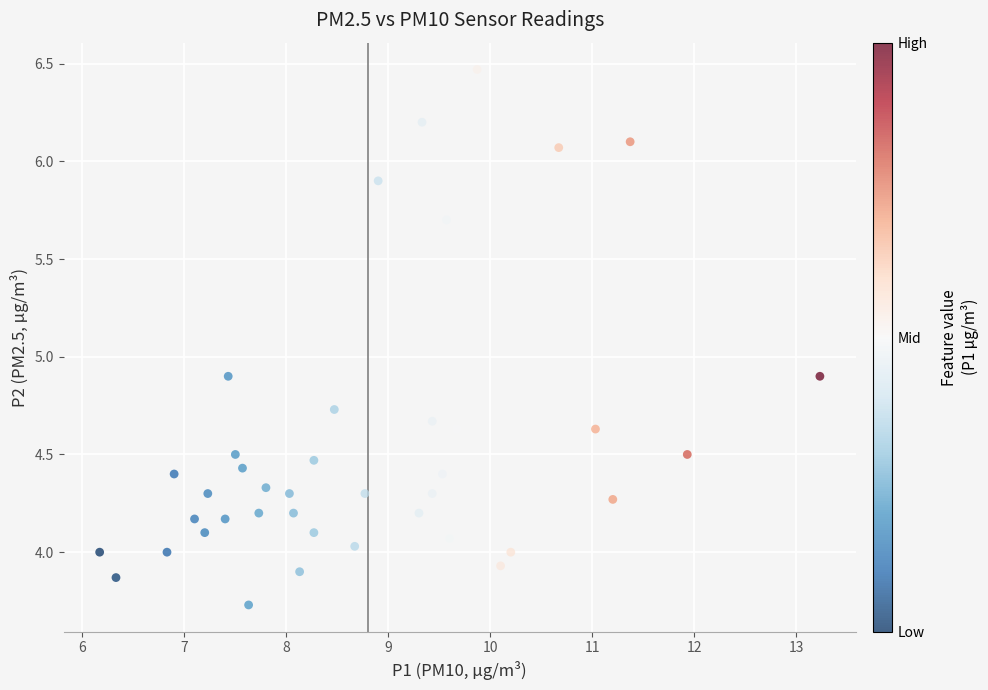

What is the range of Y values (max minus min)?

2.7